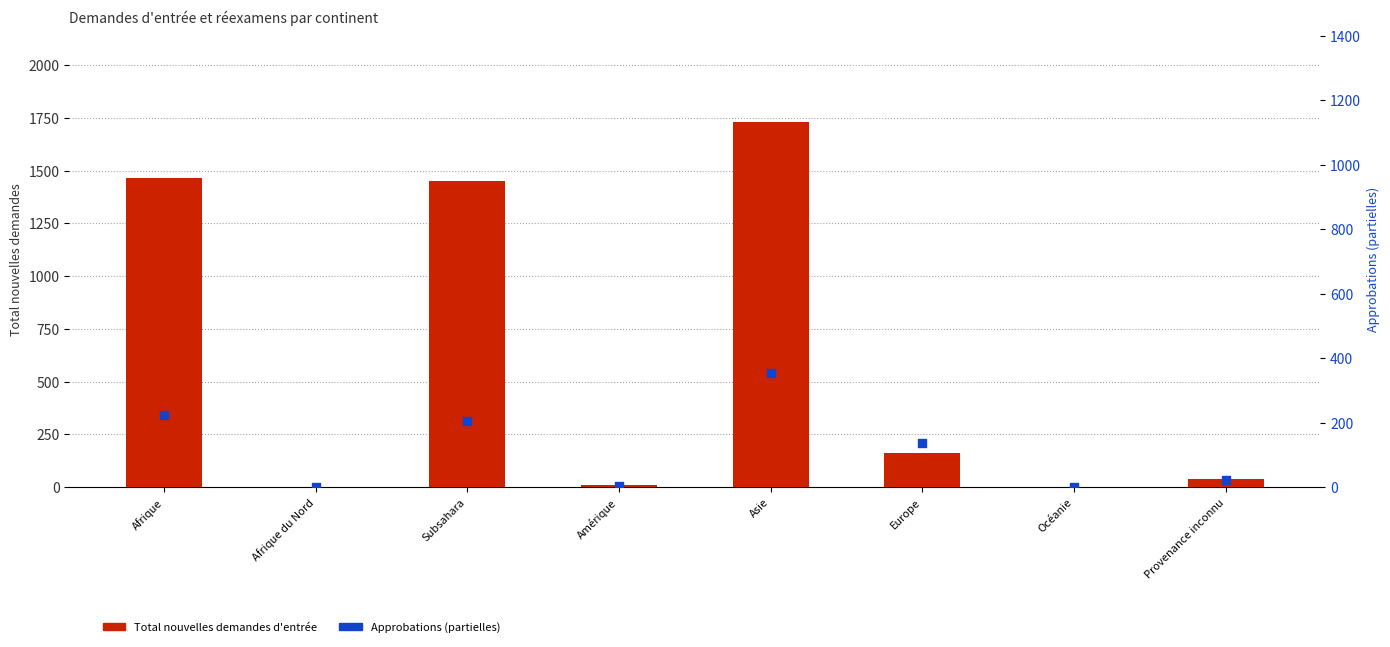

Which series has the largest total across all categories?

Total nouvelles demandes d'entrée